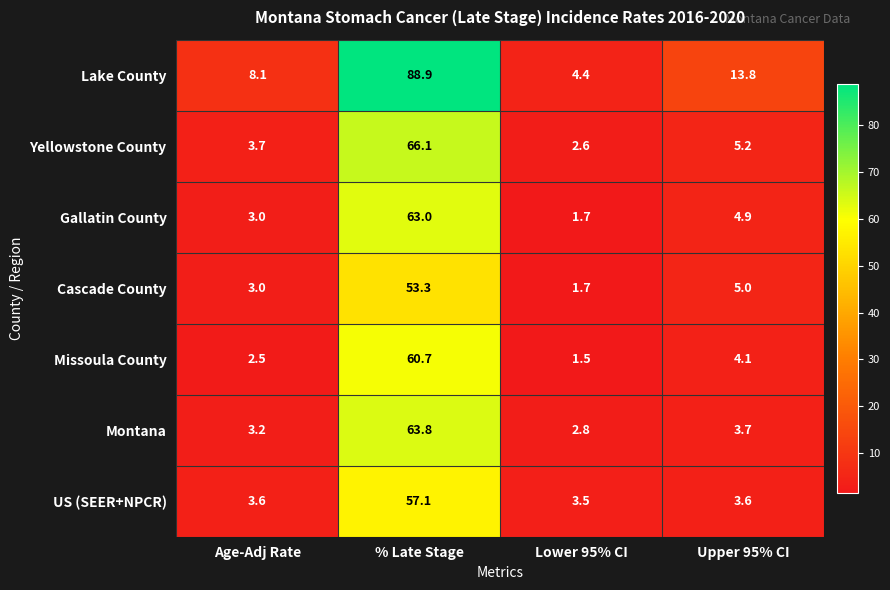

Which label corresponds to the largest value in the chart?

% Late Stage